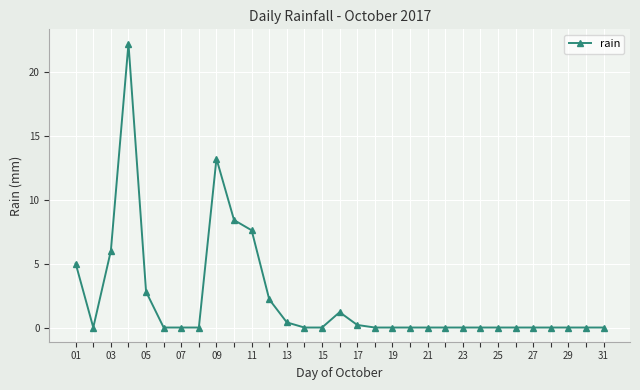

What is the difference between the maximum and second lowest values?

22.2